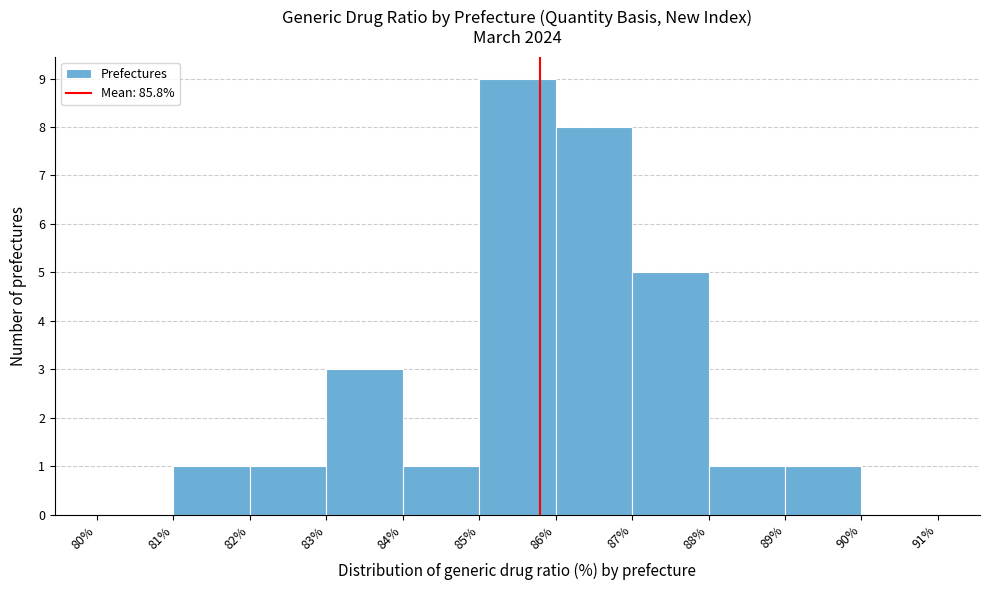

Reading left to right, list every bar in this chart as the range it spans on the x-axis followed by its height. The values are not printed on the chart, so give them approximately, as read against the axis.

80% to 81%: 0
81% to 82%: 1
82% to 83%: 1
83% to 84%: 3
84% to 85%: 1
85% to 86%: 9
86% to 87%: 8
87% to 88%: 5
88% to 89%: 1
89% to 90%: 1
90% to 91%: 0